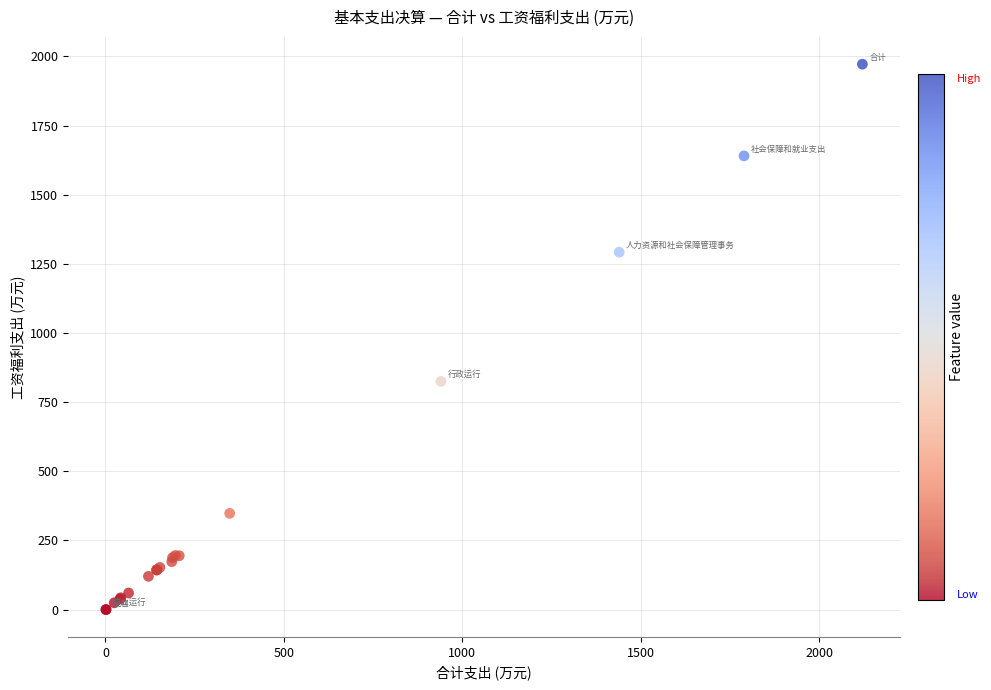

What Y value in the scatter plot is closest to 985?

825.0